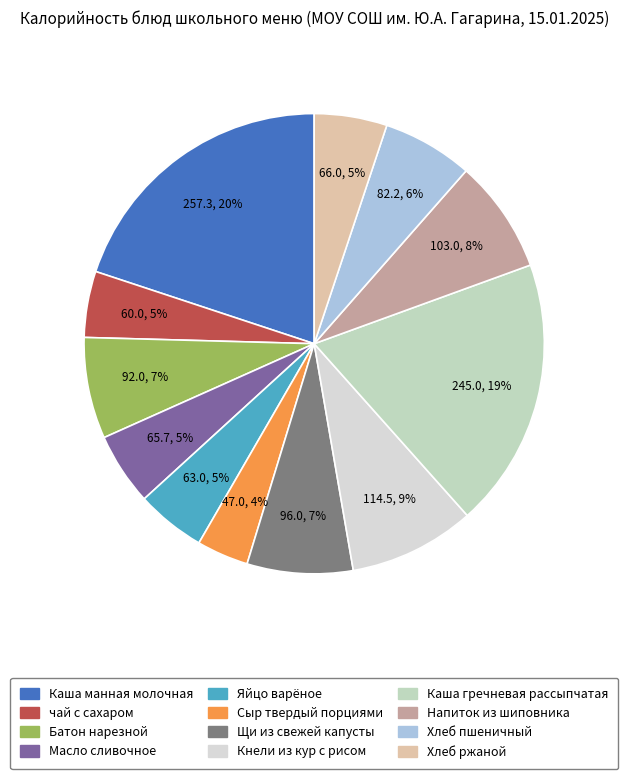

What is the change in value from Батон нарезной to Напиток из шиповника?

+11.0